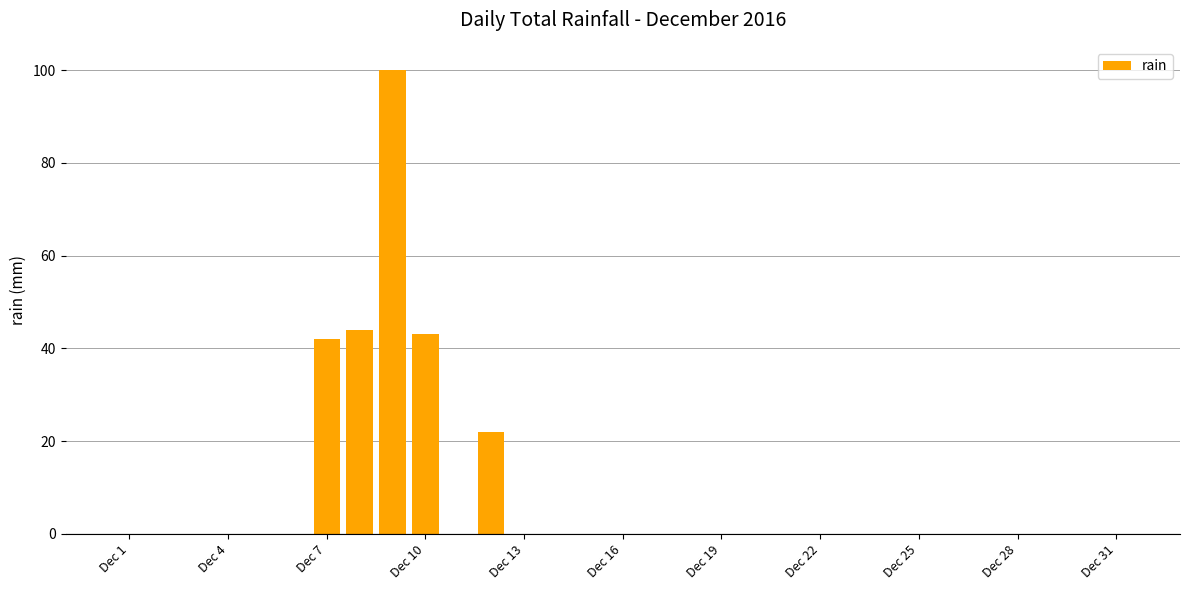

How many series are shown in this chart?

1